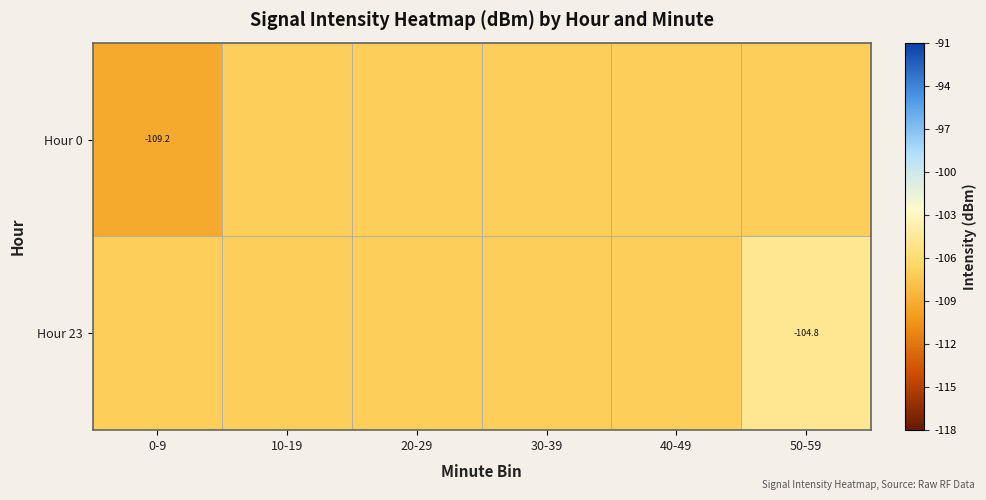

Between 0-9 and 20-29, which series saw the biggest shift?

Hour 0